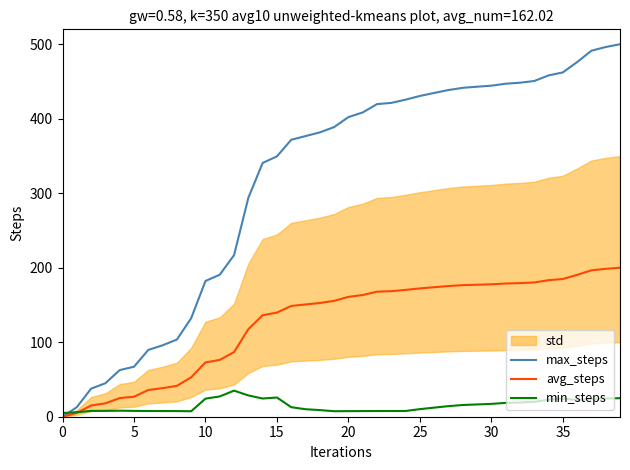

What is the average value of the min_steps series?

15.1